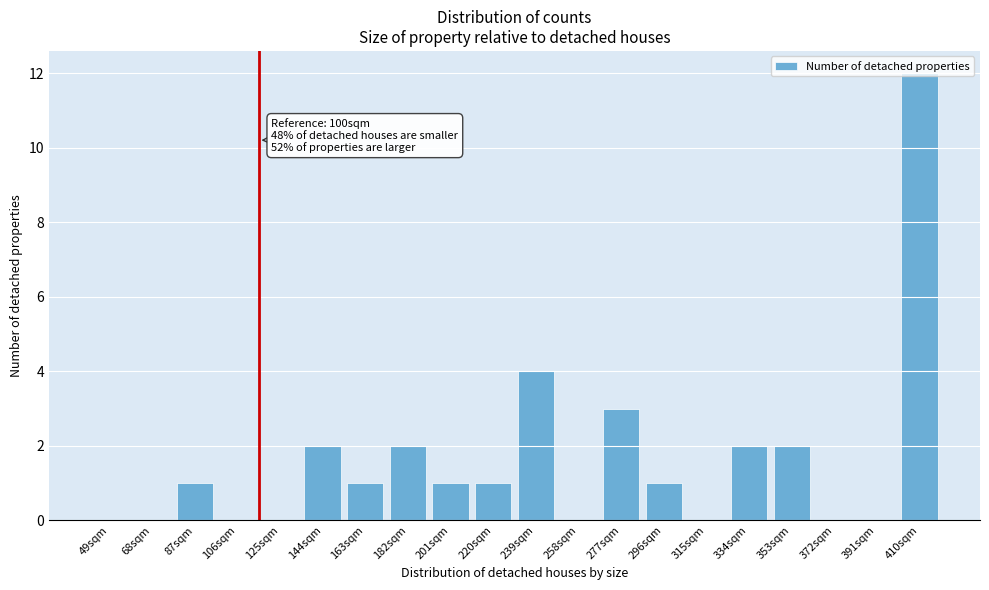

What value does the data have at 239sqm?

4